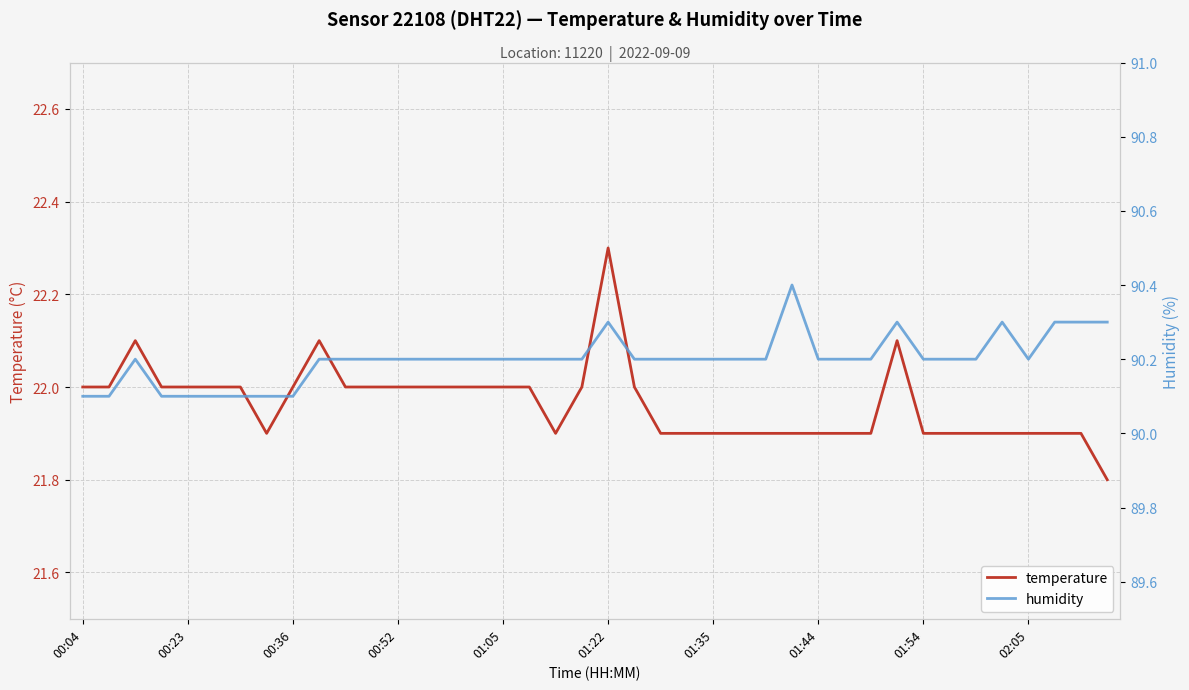

What is the difference between the second highest and minimum values in the humidity series?

0.2